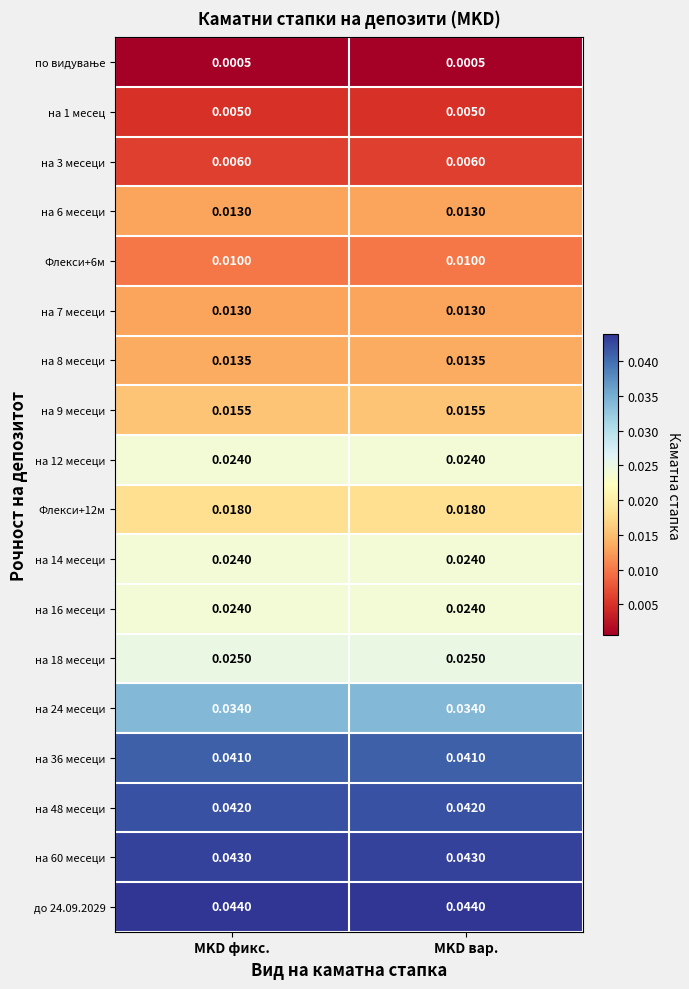

Count the number of data series in this chart.

18